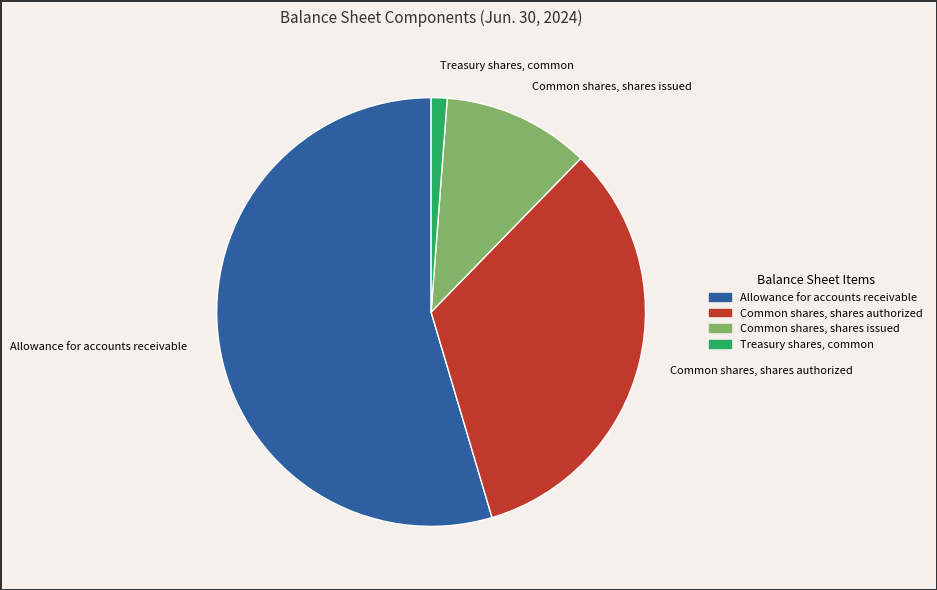

Which category has the smallest portion of the pie?

Treasury shares, common